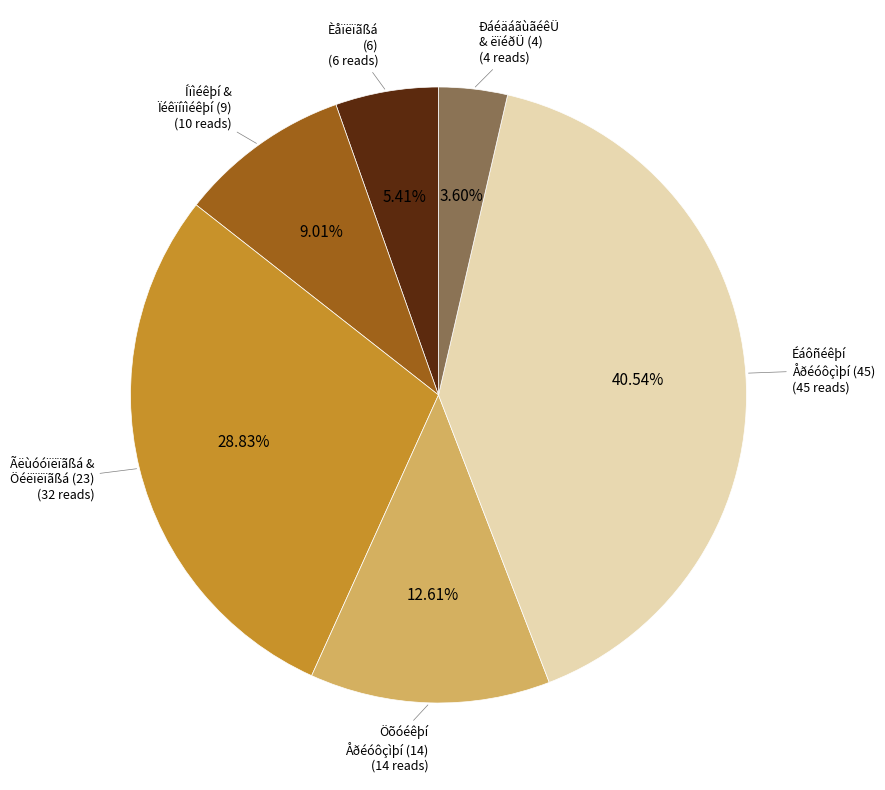

Is there any slice that represents more than half of the pie?

No